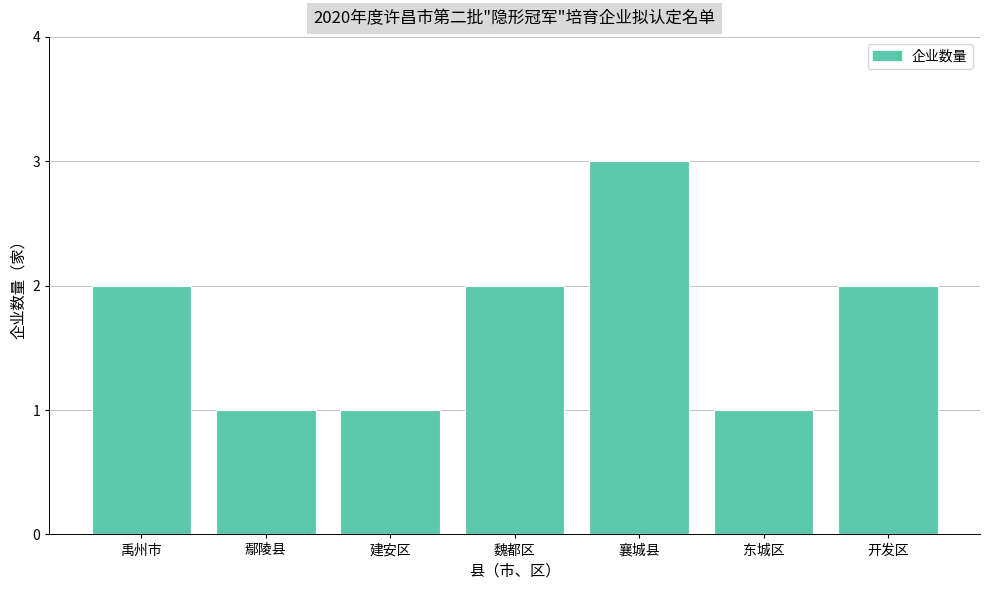

What is the difference between the values at 魏都区 and 建安区?

1